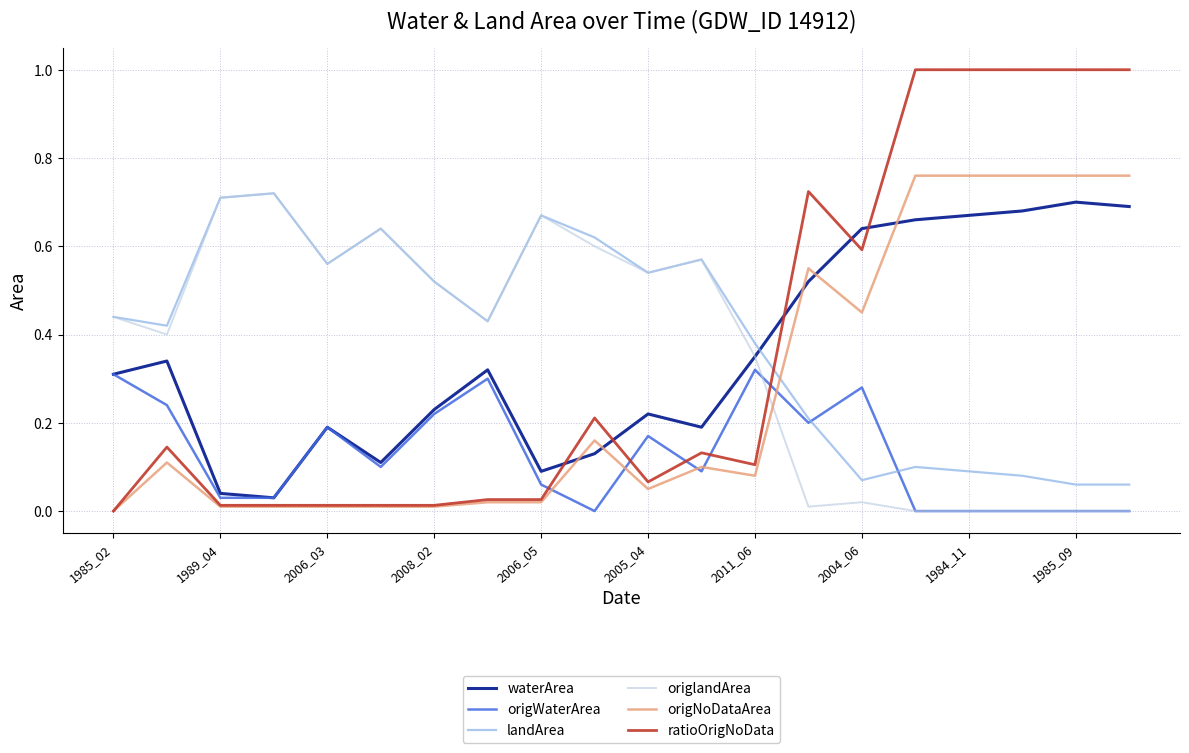

Count the number of categories in the chart.

20